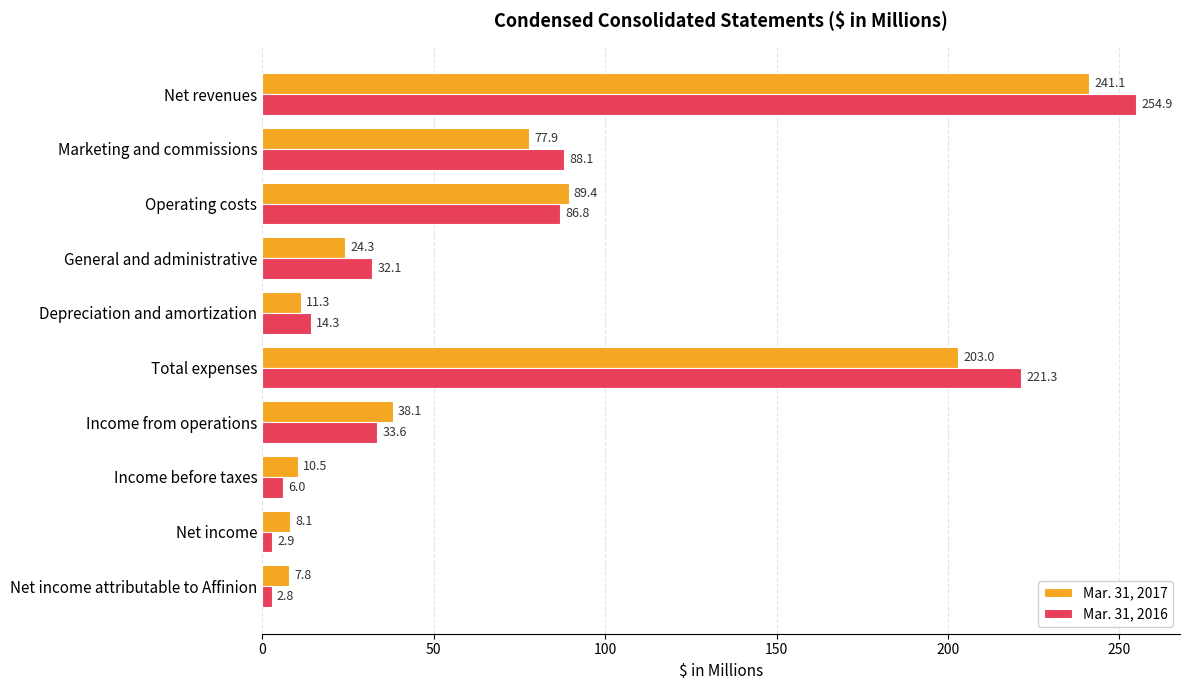

The value of Mar. 31, 2016 at Net revenues is 124.4. True or false?

False